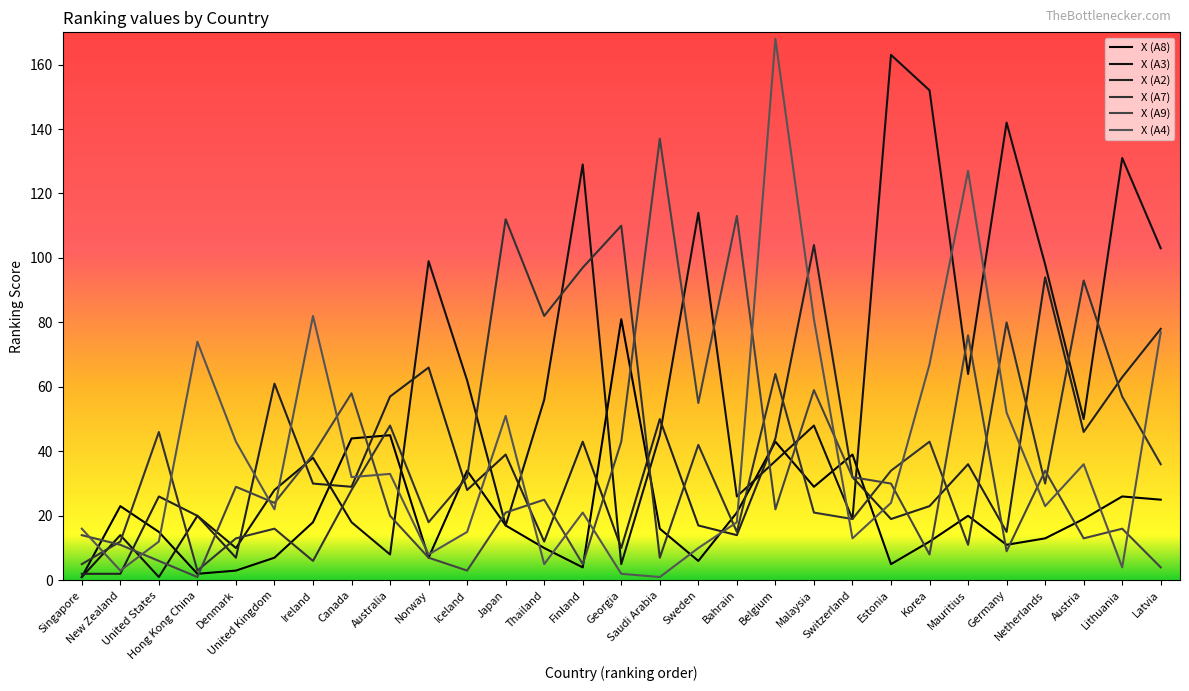

What are all the series names shown in the legend?

X (A8), X (A3), X (A2), X (A7), X (A9), X (A4)